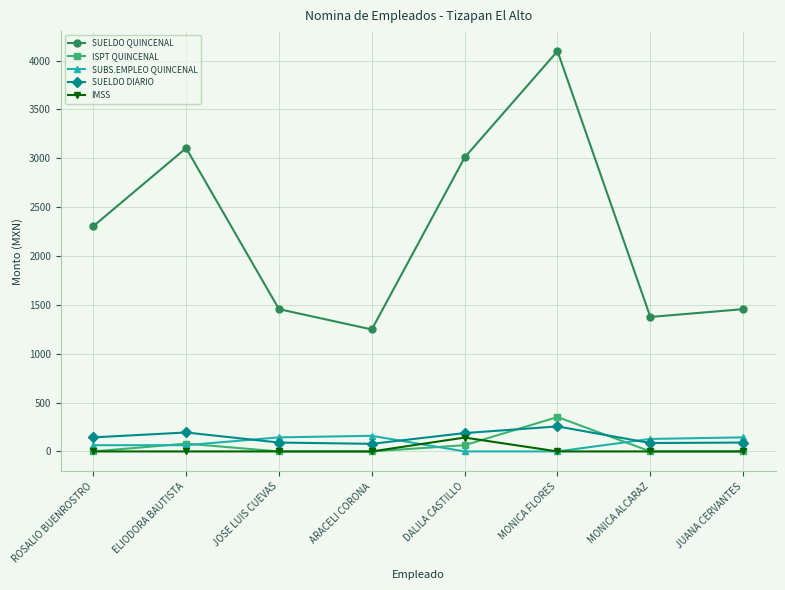

Between ARACELI CORONA and DALILA CASTILLO, which series saw the biggest shift?

SUELDO QUINCENAL